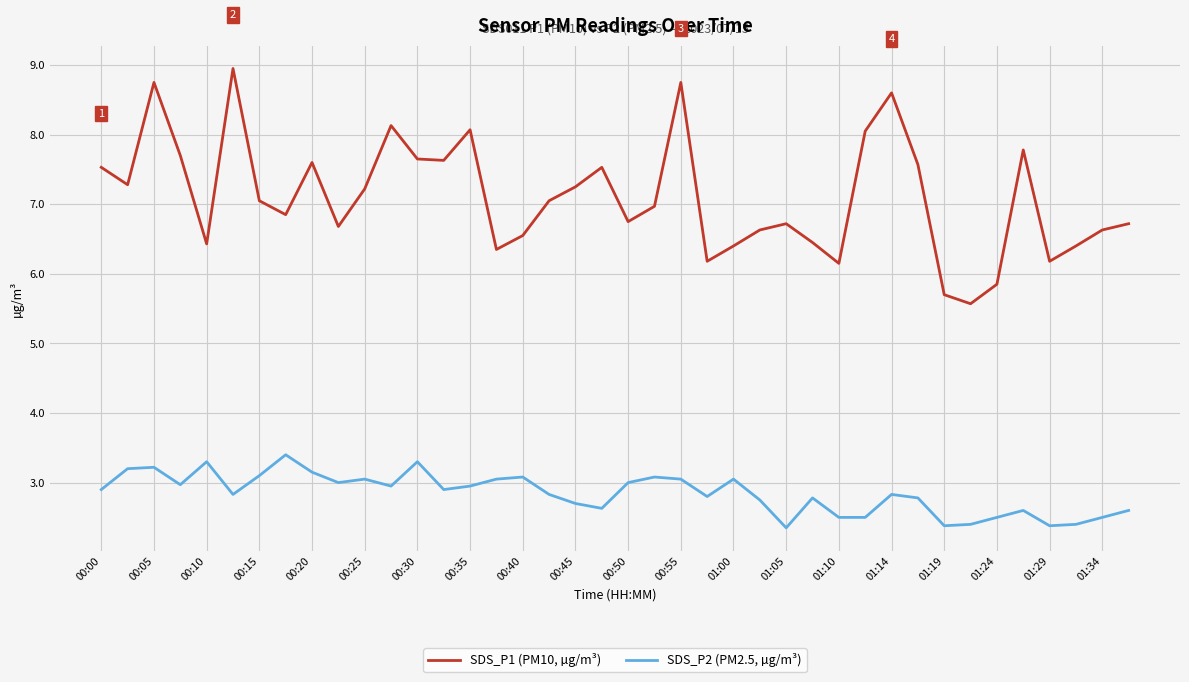

How many lines are shown in the chart?

2